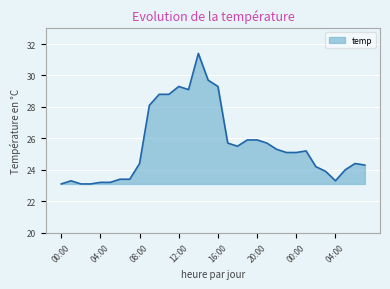

What is the difference between the maximum and minimum values?

8.3